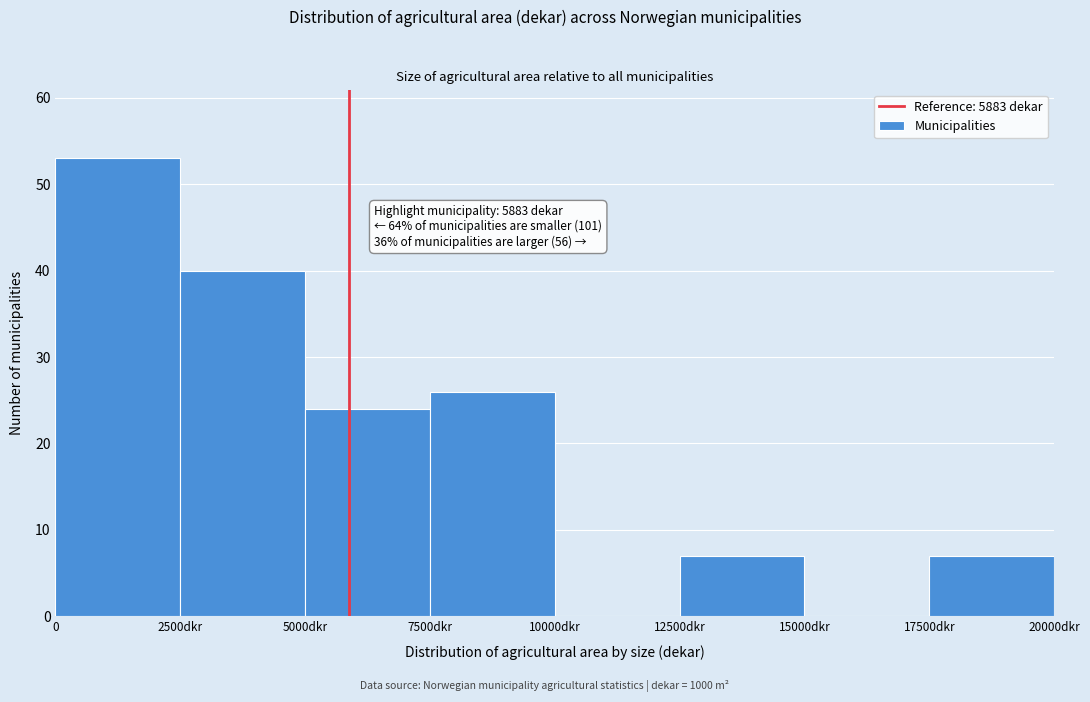

Reading left to right, what are all the values shown in this chart?

0=53	2500dkr=40	5000dkr=24	7500dkr=26	10000dkr=0	12500dkr=7	15000dkr=0	17500dkr=7